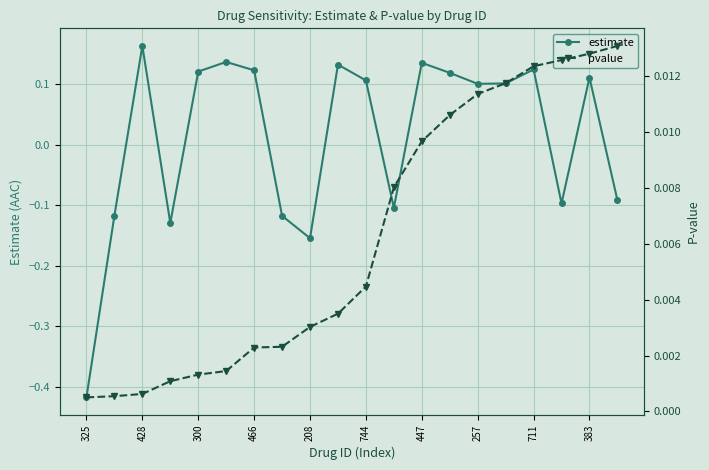

Where is pvalue nearest to the value 0?

325